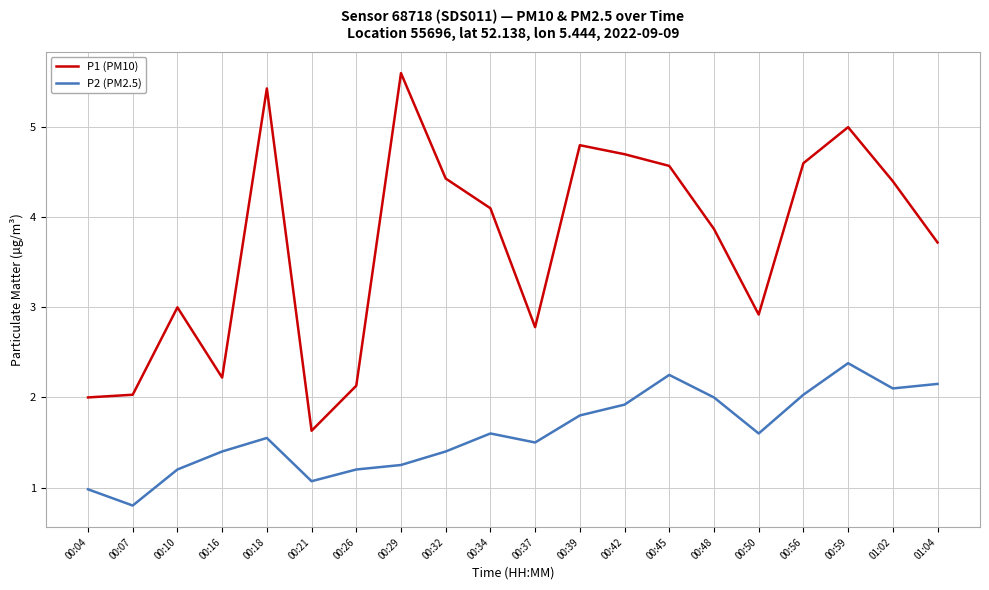

Which series has the widest spread of values?

P1 (PM10)